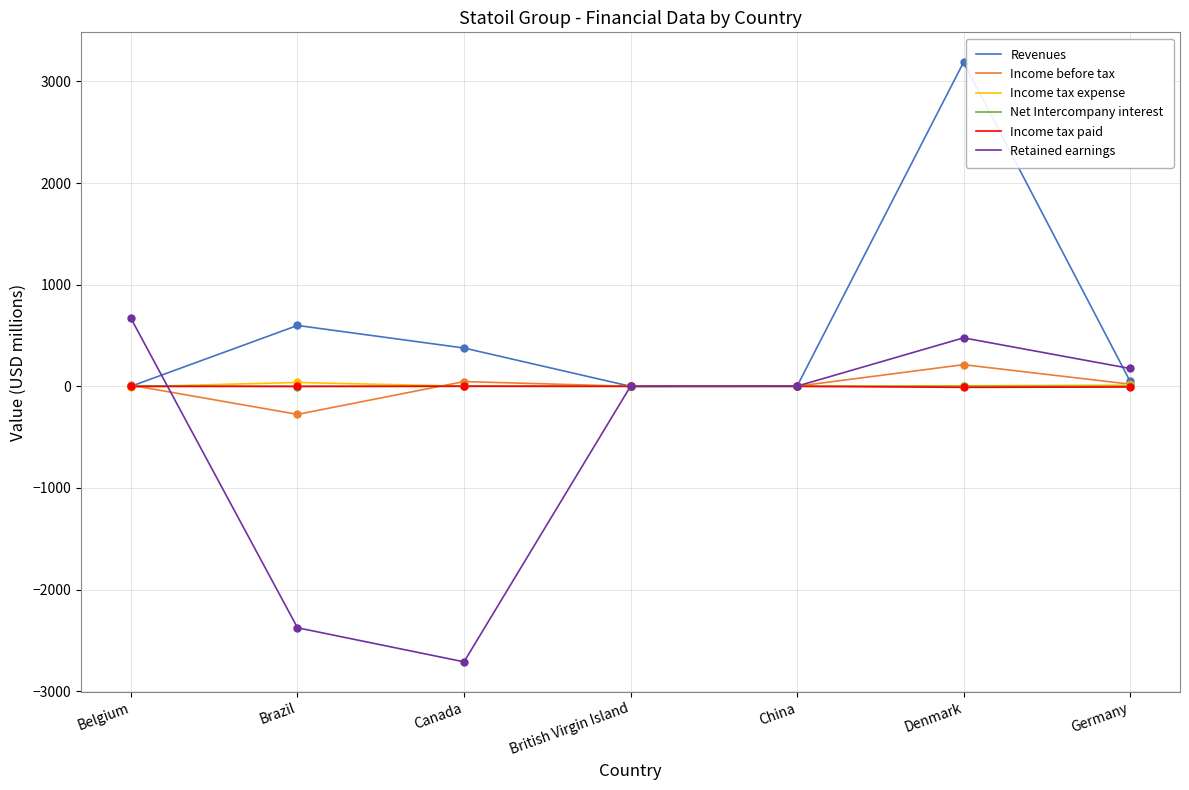

At which category is the sum across all series the highest?

Denmark